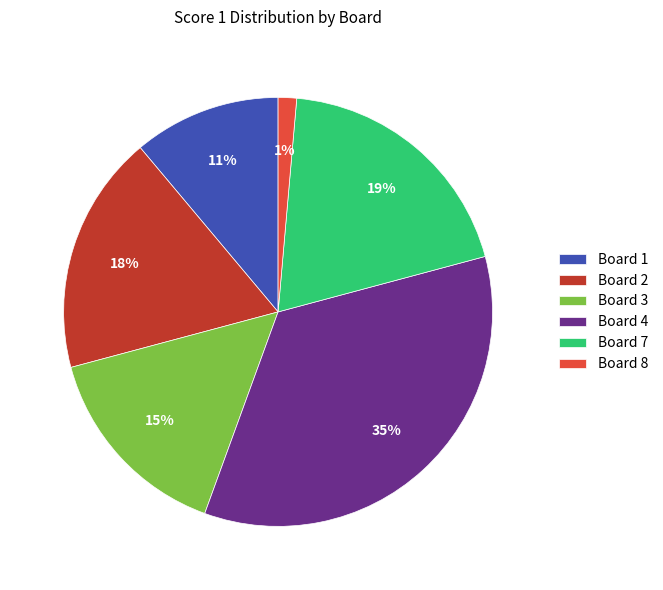

Is it true that Board 2 is 18% of the pie?

True